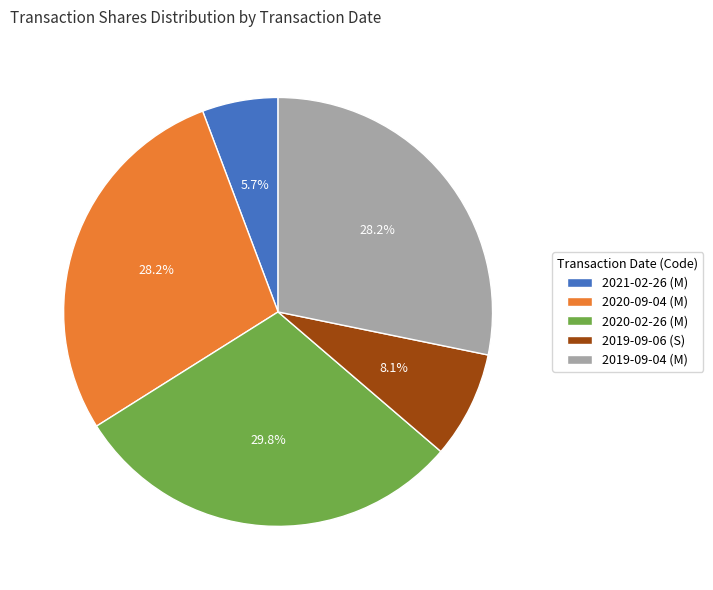

How many segments does this pie chart have?

5